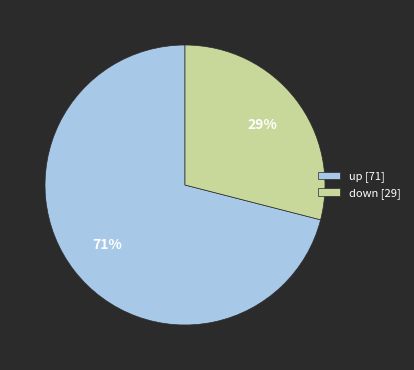

To the nearest percent, what is the difference between the largest and smallest slice percentages?

42%